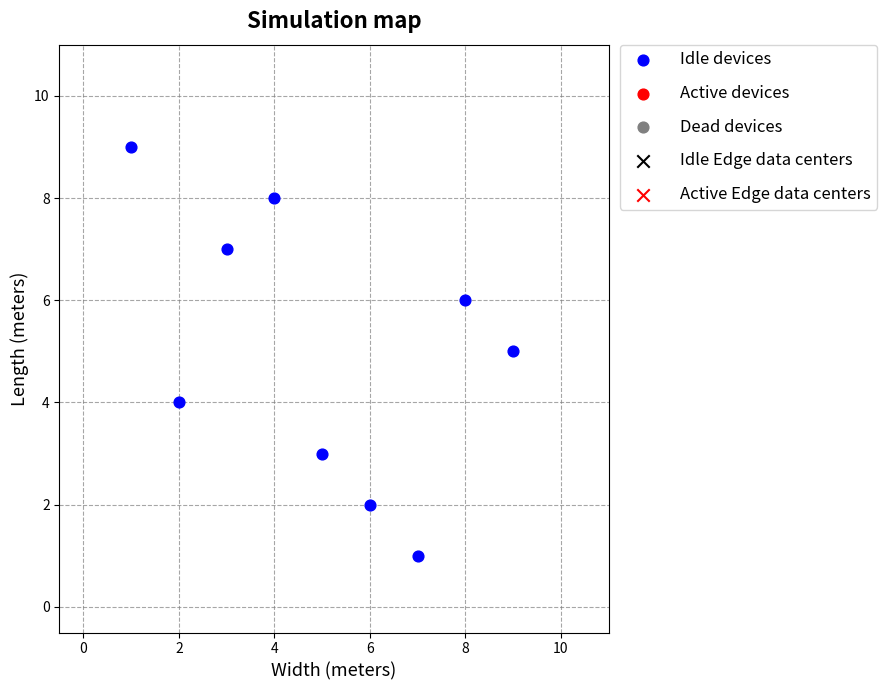

What is the average X value?

5